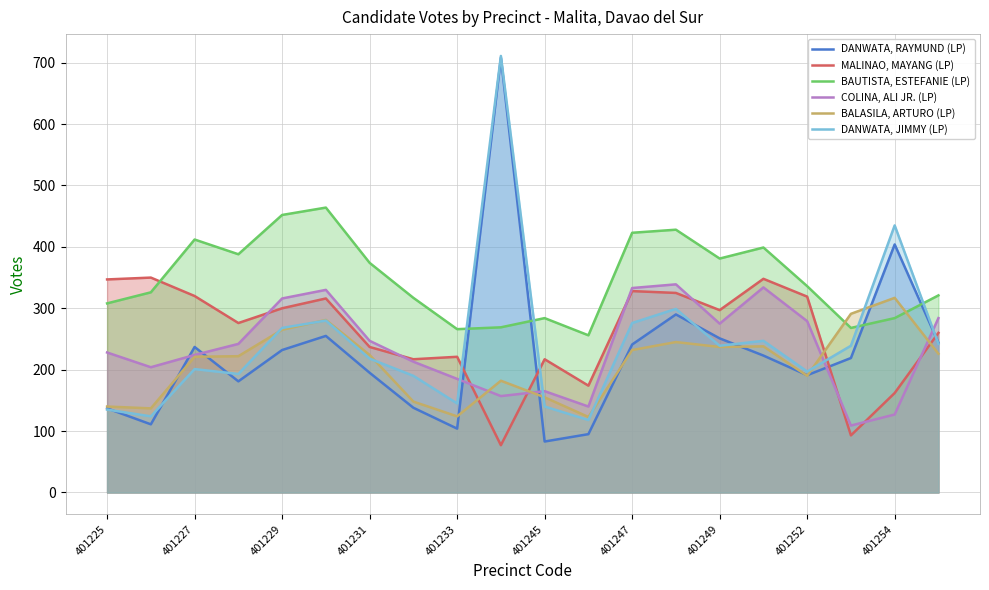

Which series has the largest total across all categories?

BAUTISTA, ESTEFANIE (LP)